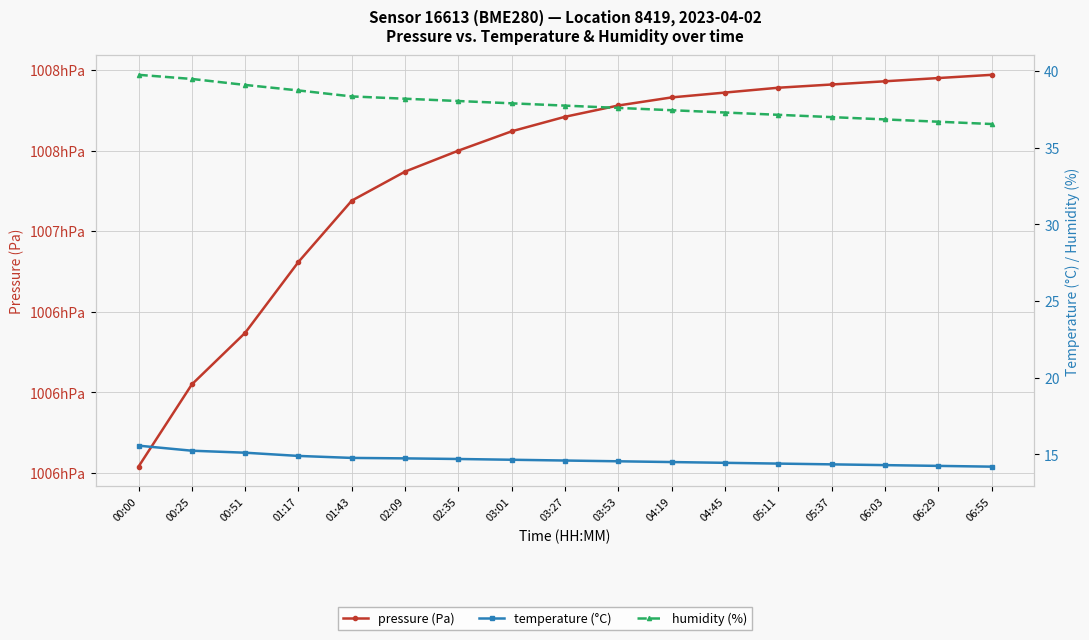

Is it true that temperature (°C) equals 19.0 at 03:53?

False